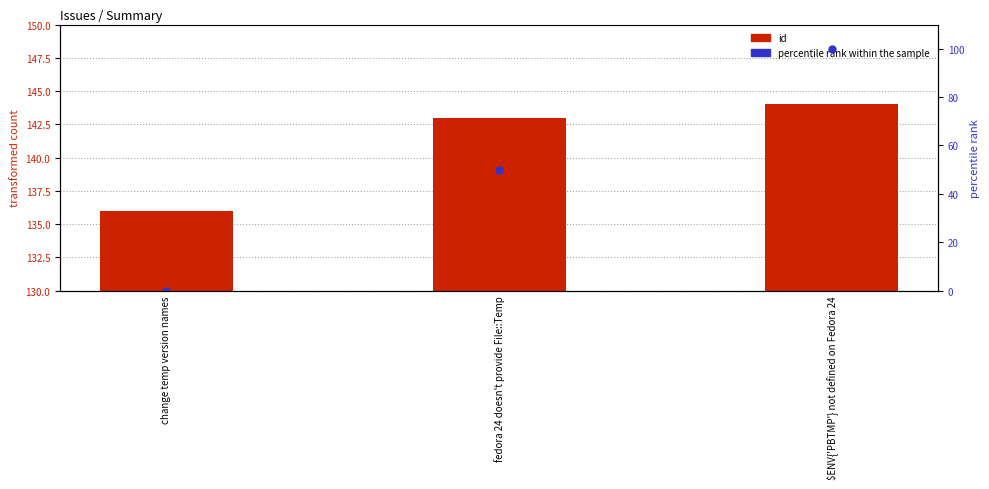

What is the difference between the maximum and second lowest values in the percentile rank within the sample series?

50